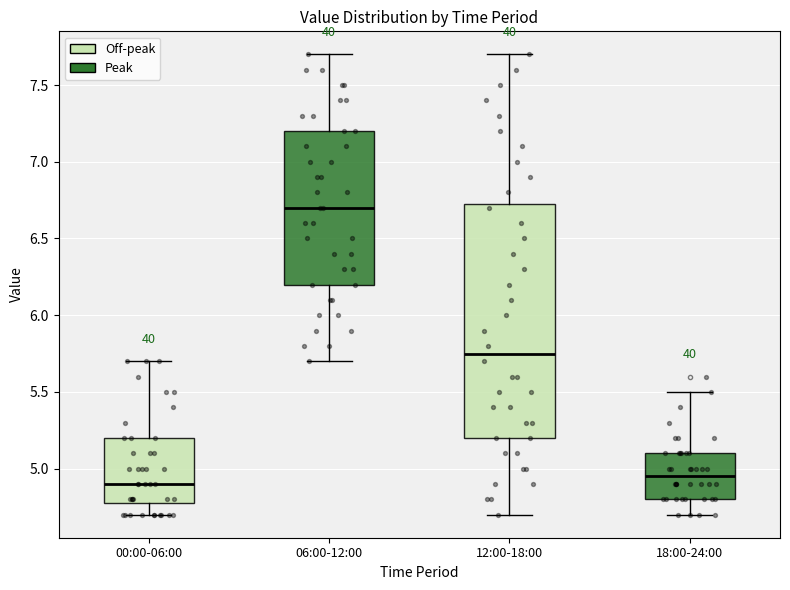

Which box has the highest median line?

06:00-12:00